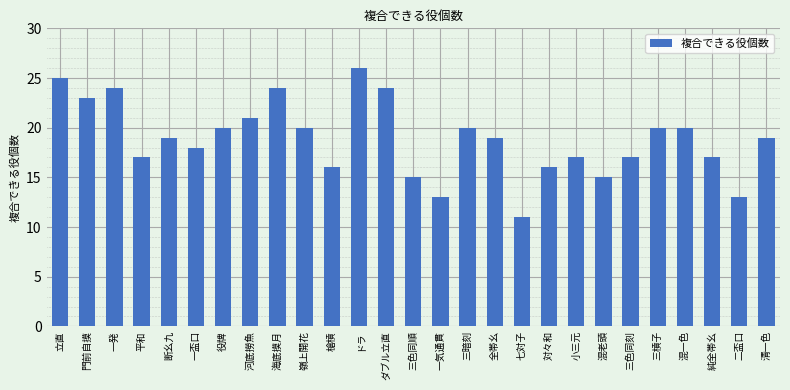

How many bars are there in total?

27